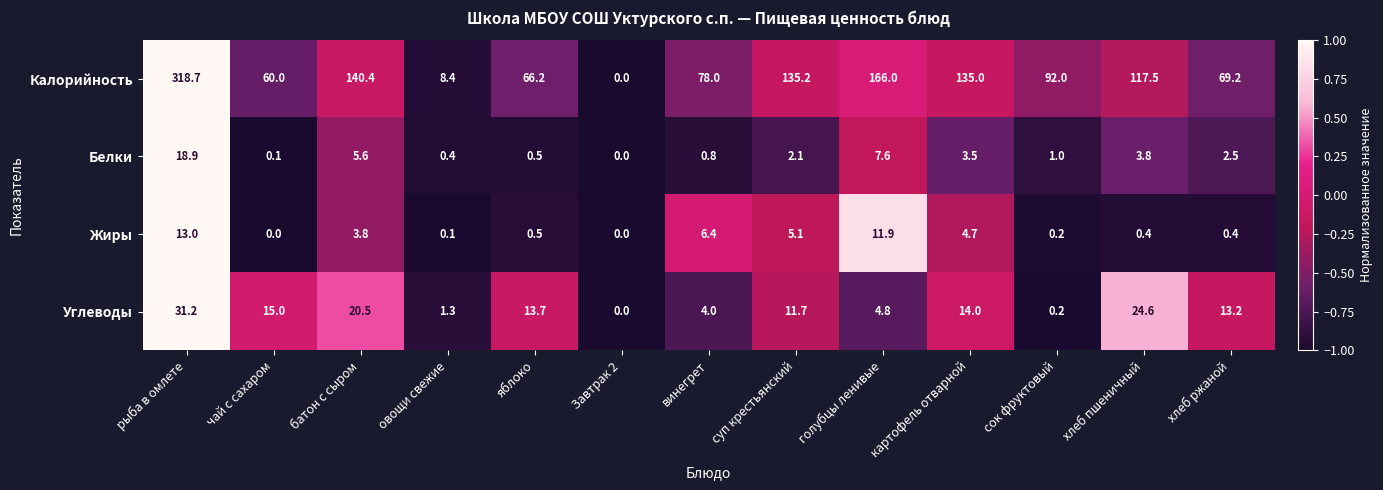

The value of Калорийность at голубцы ленивые is 166.0. True or false?

True